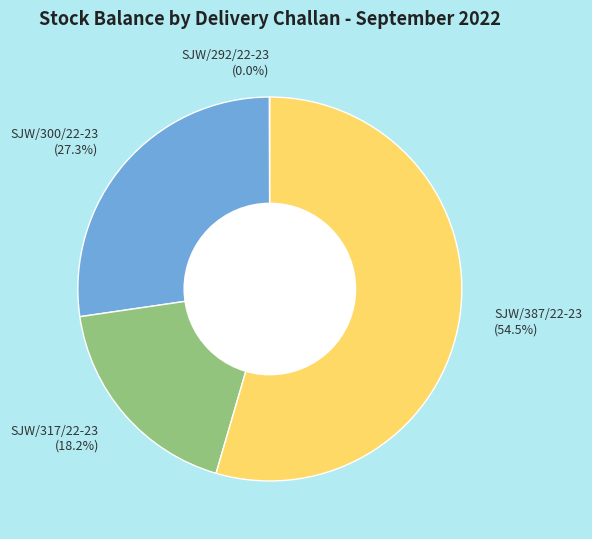

Is the sum of SJW/300/22-23 (27.3%) and SJW/387/22-23 (54.5%) greater than half?

Yes